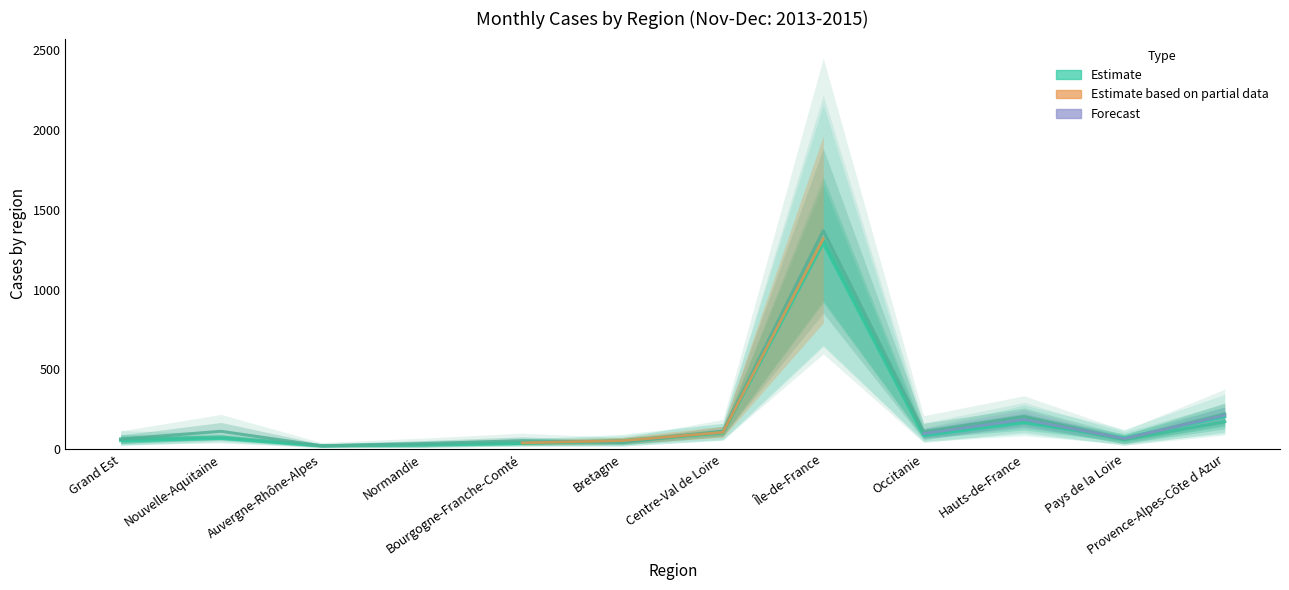

Which label corresponds to the largest value in the chart?

Île-de-France